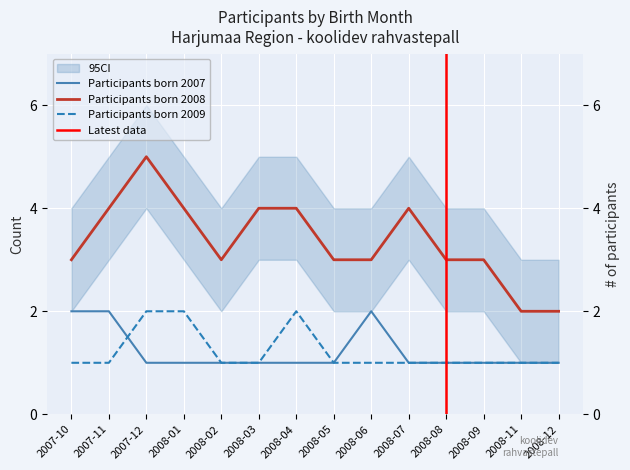

The value of Participants born 2007 at 2008-01 is 1. True or false?

True